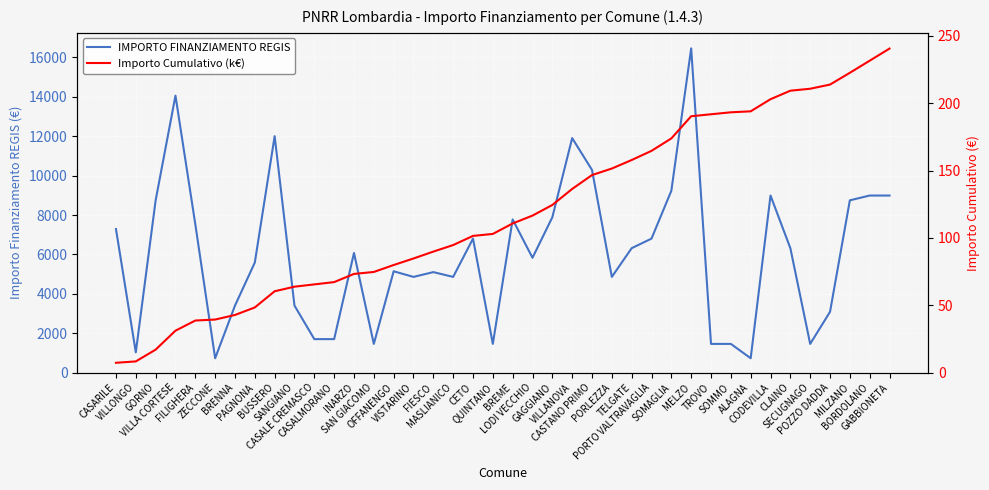

What is the label of the 12th point from the left?

CASALMORANO